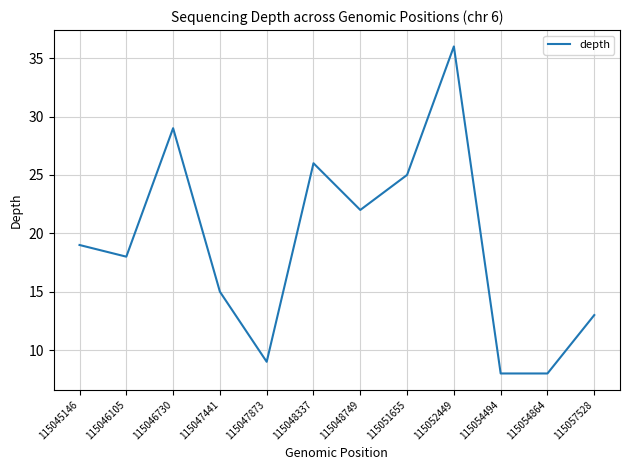

How many lines are shown in the chart?

1